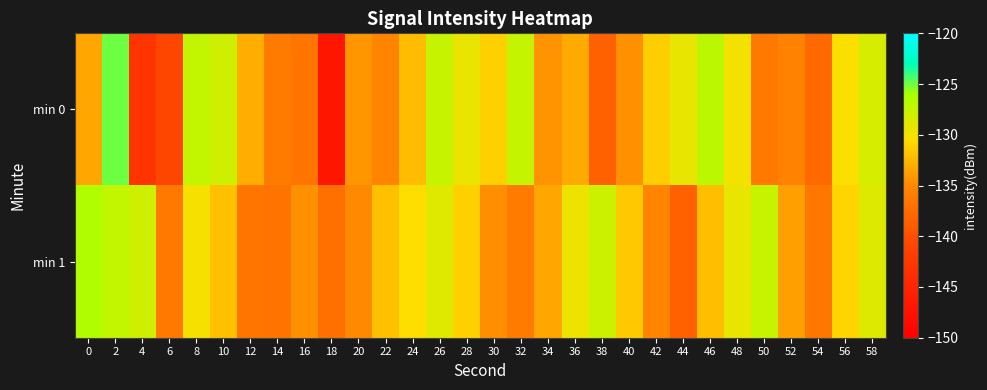

Reading right to left, extract all data points from this chart.

min 0: 58=-128.4	56=-130.2	54=-137.6	52=-135.4	50=-136.3	48=-130.0	46=-126.9	44=-129.3	42=-131.3	40=-134.4	38=-138.4	36=-133.2	34=-134.4	32=-127.4	30=-131.2	28=-129.4	26=-127.5	24=-132.3	22=-135.3	20=-134.3	18=-147.0	16=-136.5	14=-136.1	12=-133.0	10=-128.0	8=-127.3	6=-140.8	4=-143.0	2=-125.0	0=-133.4
min 1: 58=-128.7	56=-130.9	54=-136.5	52=-133.8	50=-127.6	48=-129.3	46=-132.1	44=-138.4	42=-135.2	40=-131.5	38=-127.8	36=-129.7	34=-133.4	32=-136.1	30=-134.6	28=-131.2	26=-128.8	24=-130.5	22=-132.0	20=-135.0	18=-137.0	16=-134.5	14=-136.9	12=-136.6	10=-132.0	8=-130.0	6=-136.3	4=-128.0	2=-127.3	0=-126.4